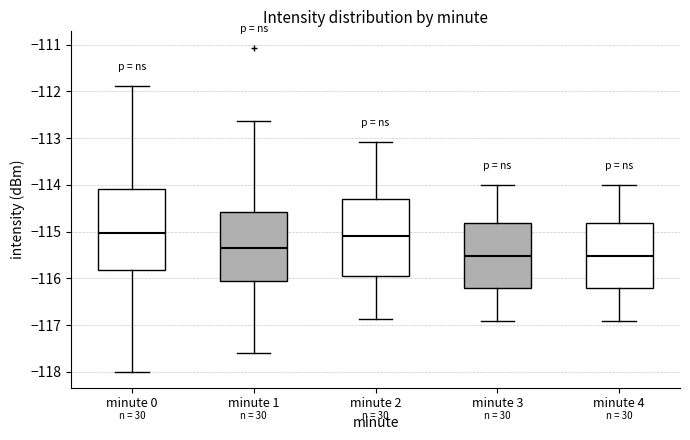

Reading left to right, transcribe this box plot: for each box, give where its median line is, the range the box spans, and where its two whiskers end, as read against the y-axis. The values are not printed on the chart, so give them approximately, as read against the axis.

minute 0: median -115.0, box -115.8 to -114.1, whiskers -118.0 to -111.9
minute 1: median -115.3, box -116.1 to -114.6, whiskers -117.6 to -112.6
minute 2: median -115.1, box -115.9 to -114.3, whiskers -116.9 to -113.1
minute 3: median -115.5, box -116.2 to -114.8, whiskers -116.9 to -114.0
minute 4: median -115.5, box -116.2 to -114.8, whiskers -116.9 to -114.0